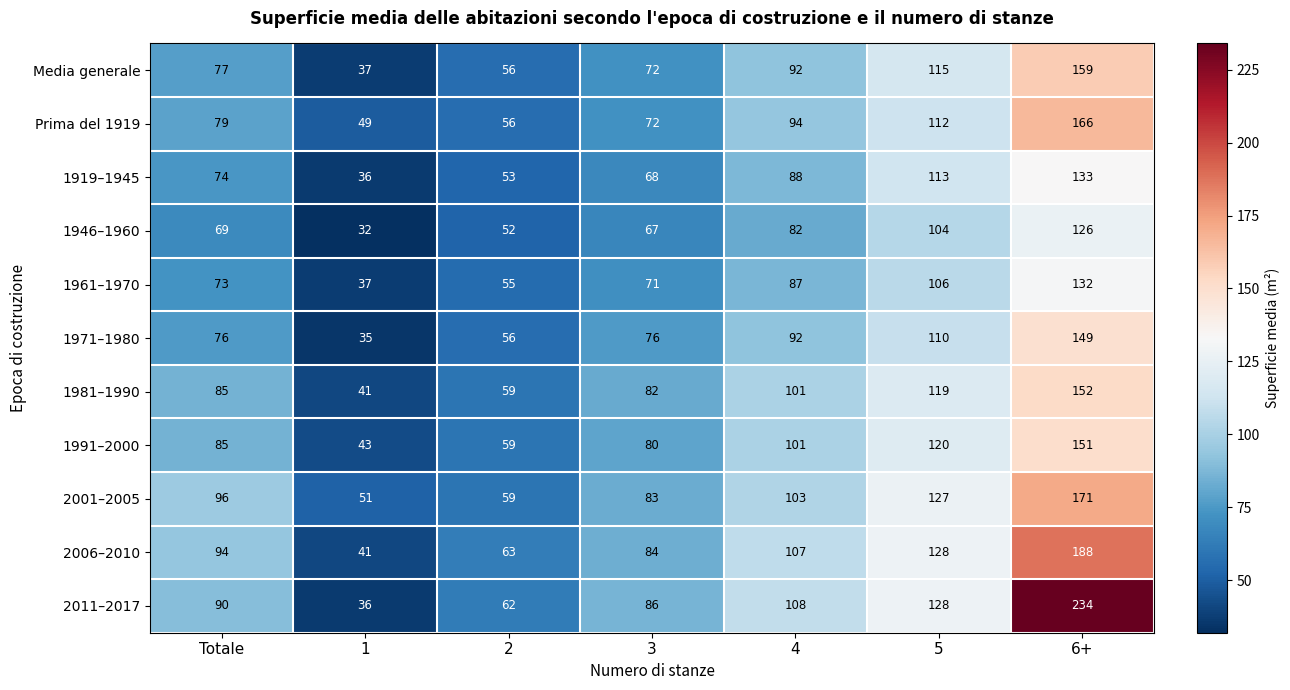

Count the 2011–2017 values in the range 62 to 128.

5